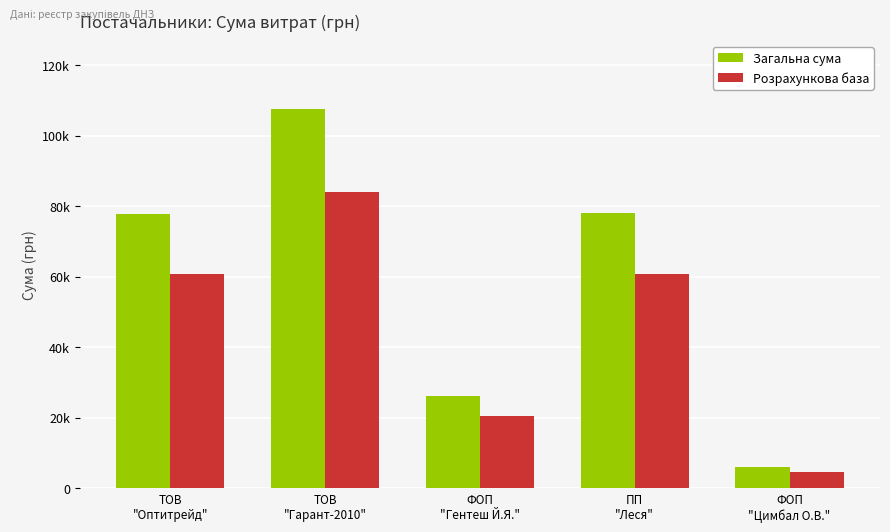

Which series has the largest range (max minus min)?

Загальна сума